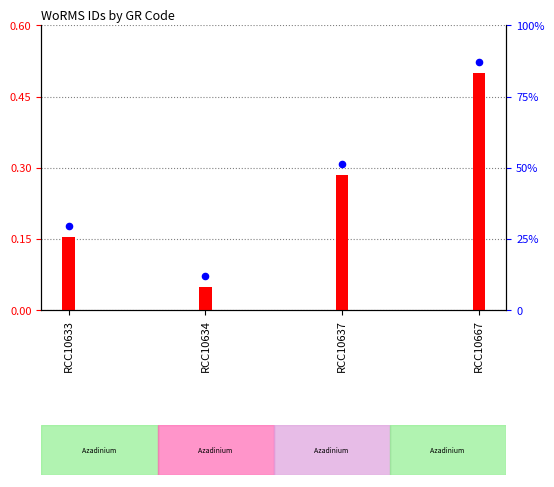

Which series has the widest spread of Y values?

percentile rank within the sample